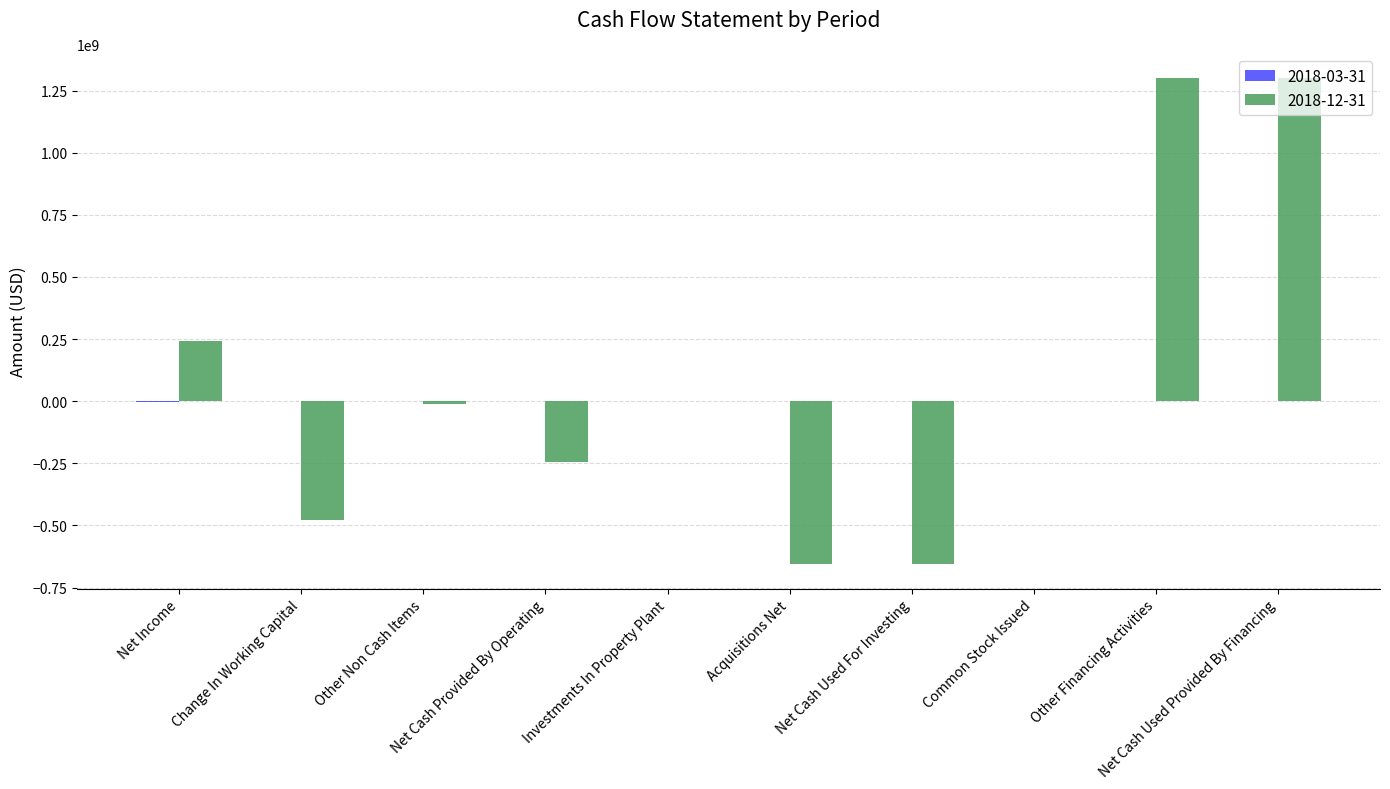

The 2018-12-31 series shows -118602 at Investments In Property Plant. True or false?

False